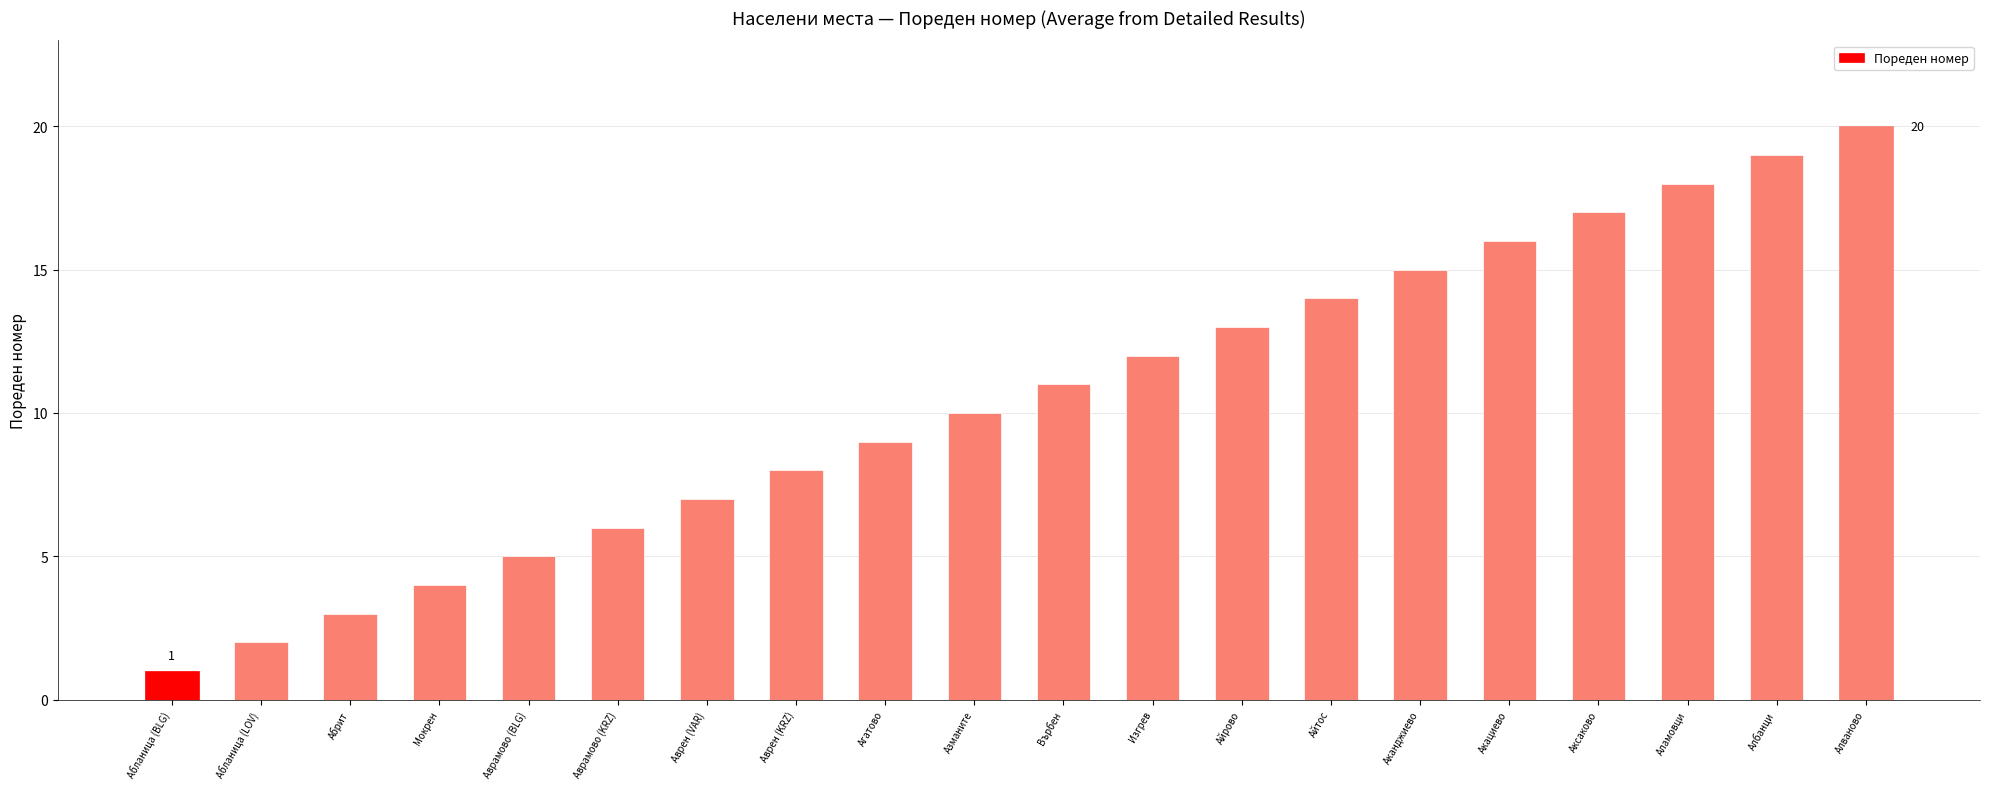

True or false: the data shows 8 at Аврен (KRZ).

True